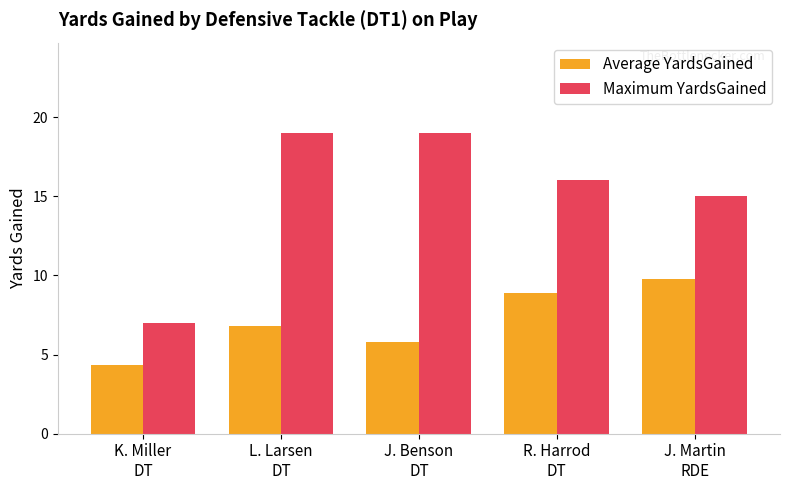

What is the sum of the Maximum YardsGained values at J. Benson
DT and J. Martin
RDE?

34.0